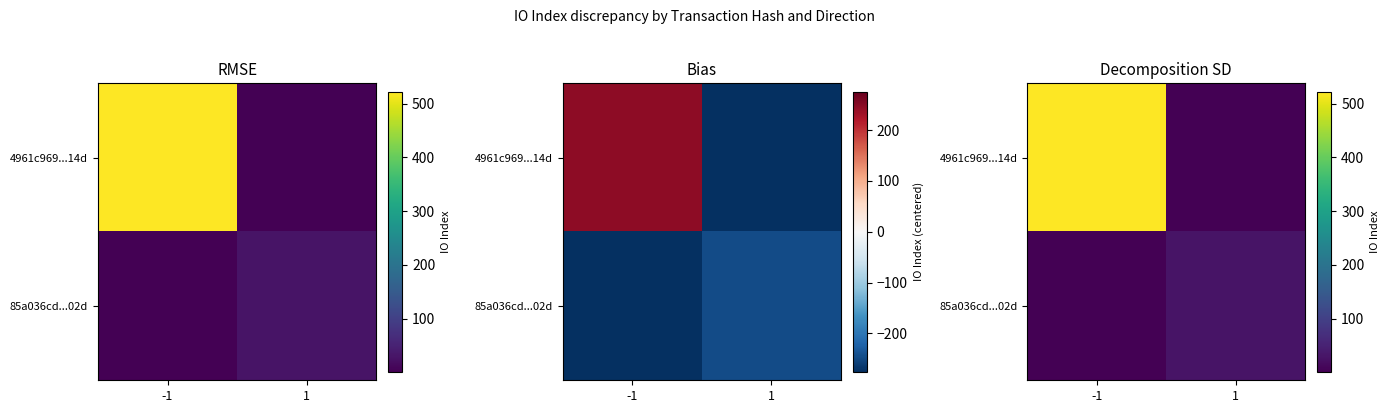

How many values in the 4961c969...14d series are below 522?

1